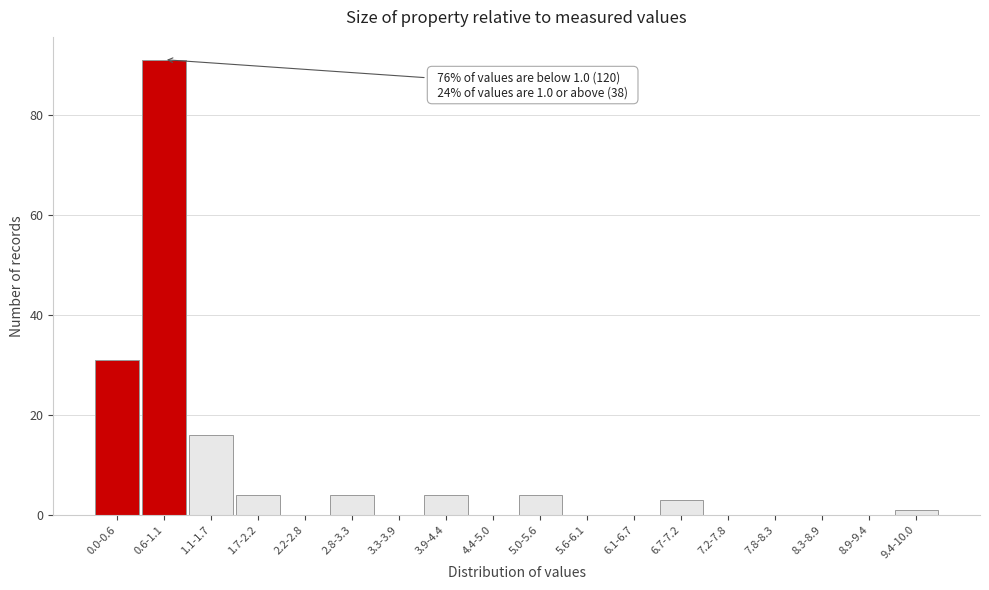

Reading left to right, what are all the values shown in this chart?

0.0-0.6=31	0.6-1.1=91	1.1-1.7=16	1.7-2.2=4	2.2-2.8=0	2.8-3.3=4	3.3-3.9=0	3.9-4.4=4	4.4-5.0=0	5.0-5.6=4	5.6-6.1=0	6.1-6.7=0	6.7-7.2=3	7.2-7.8=0	7.8-8.3=0	8.3-8.9=0	8.9-9.4=0	9.4-10.0=1